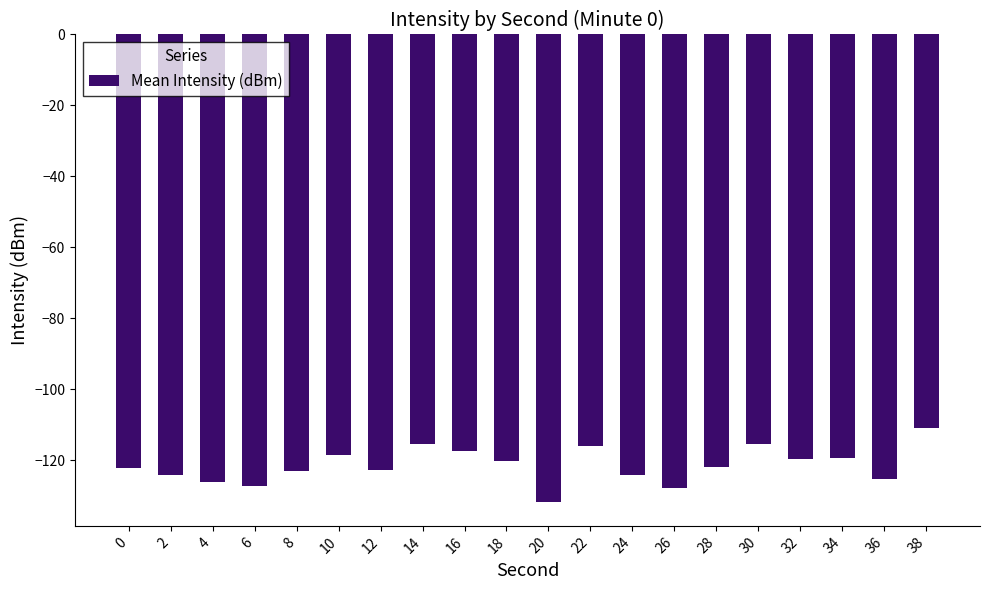

How many values are below -121?

11